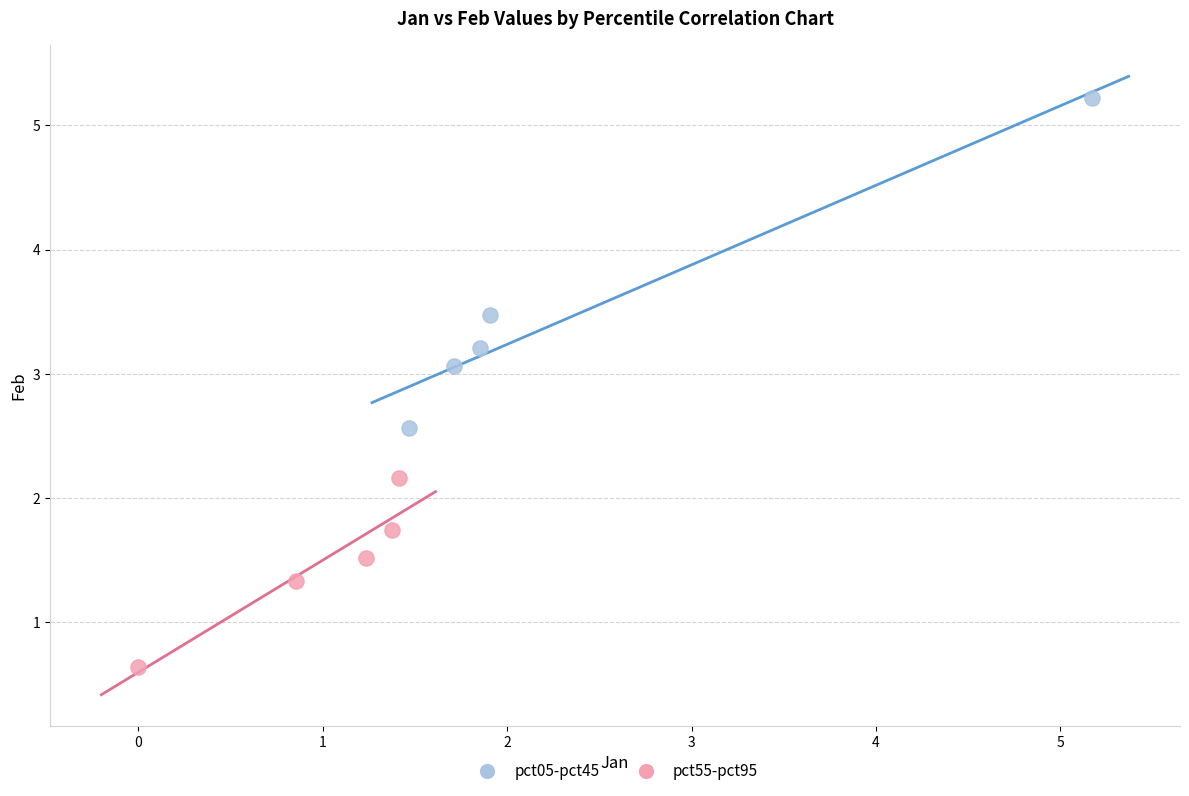

Which series contains the lowest Y value?

pct55-pct95